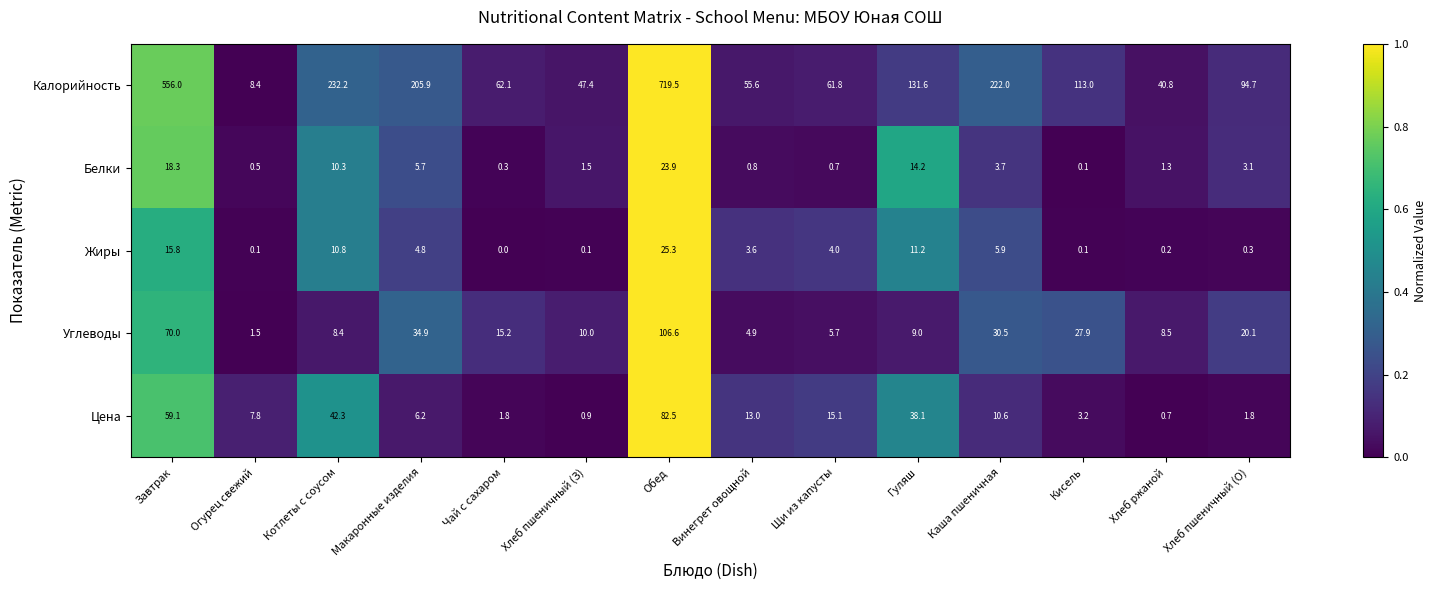

Which series has the widest spread of values?

Калорийность